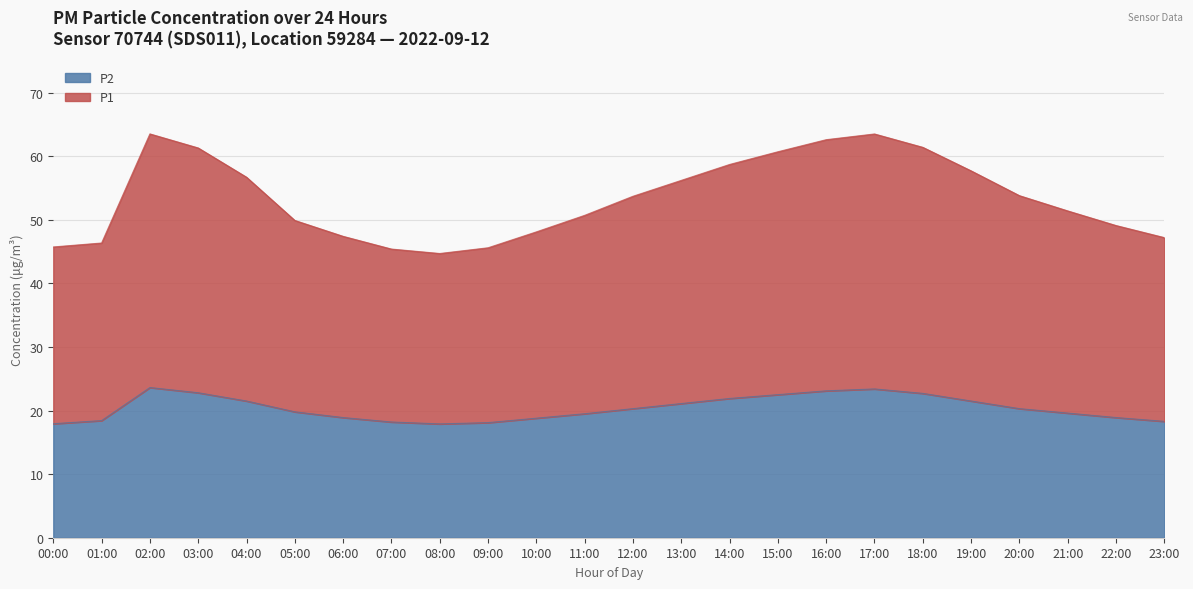

Which label corresponds to the largest value in the chart?

02:00